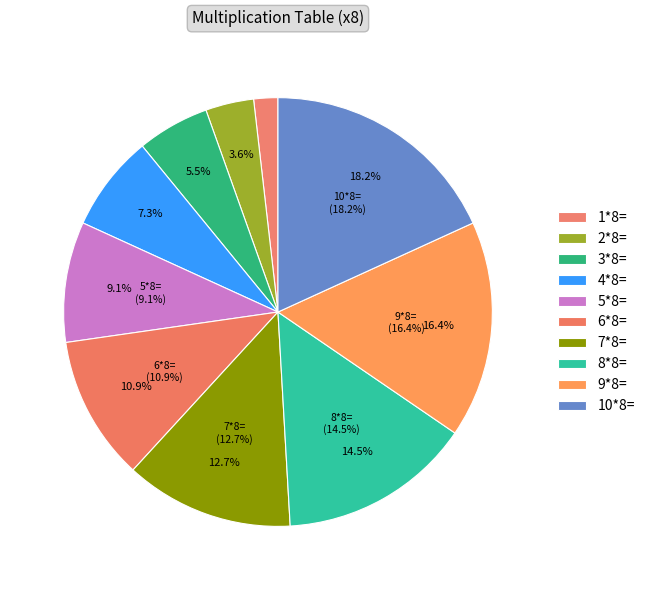

True or false: 5*8= accounts for 9% of the total.

True